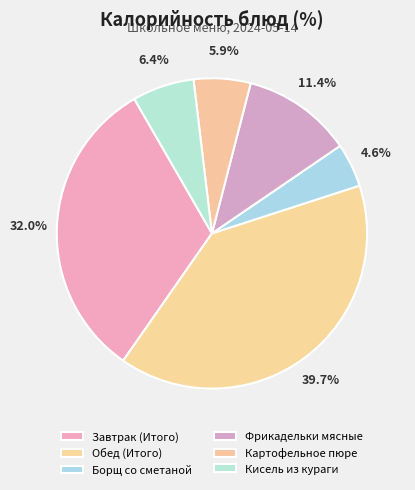

True or false: Борщ со сметаной accounts for 5% of the total.

True